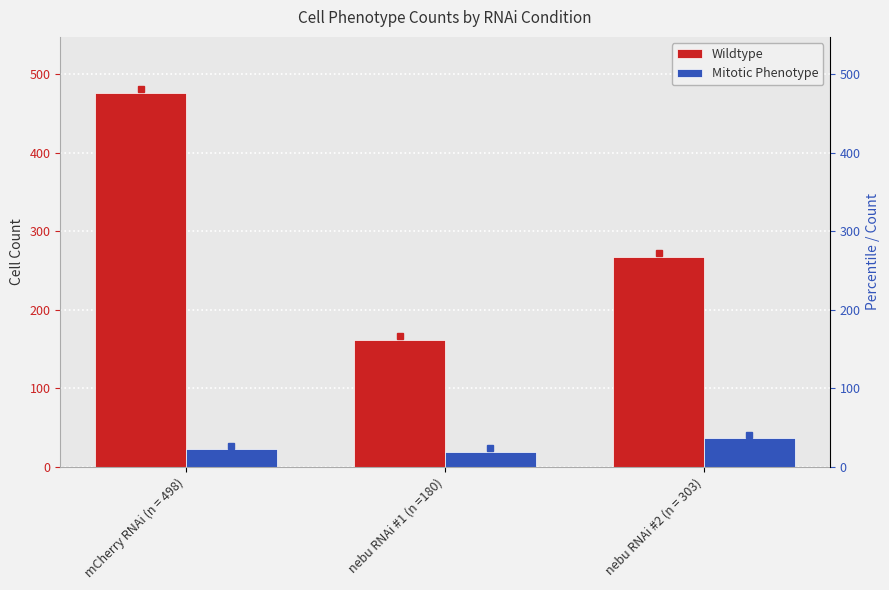

Which label corresponds to the largest value in the chart?

mCherry RNAi (n = 498)